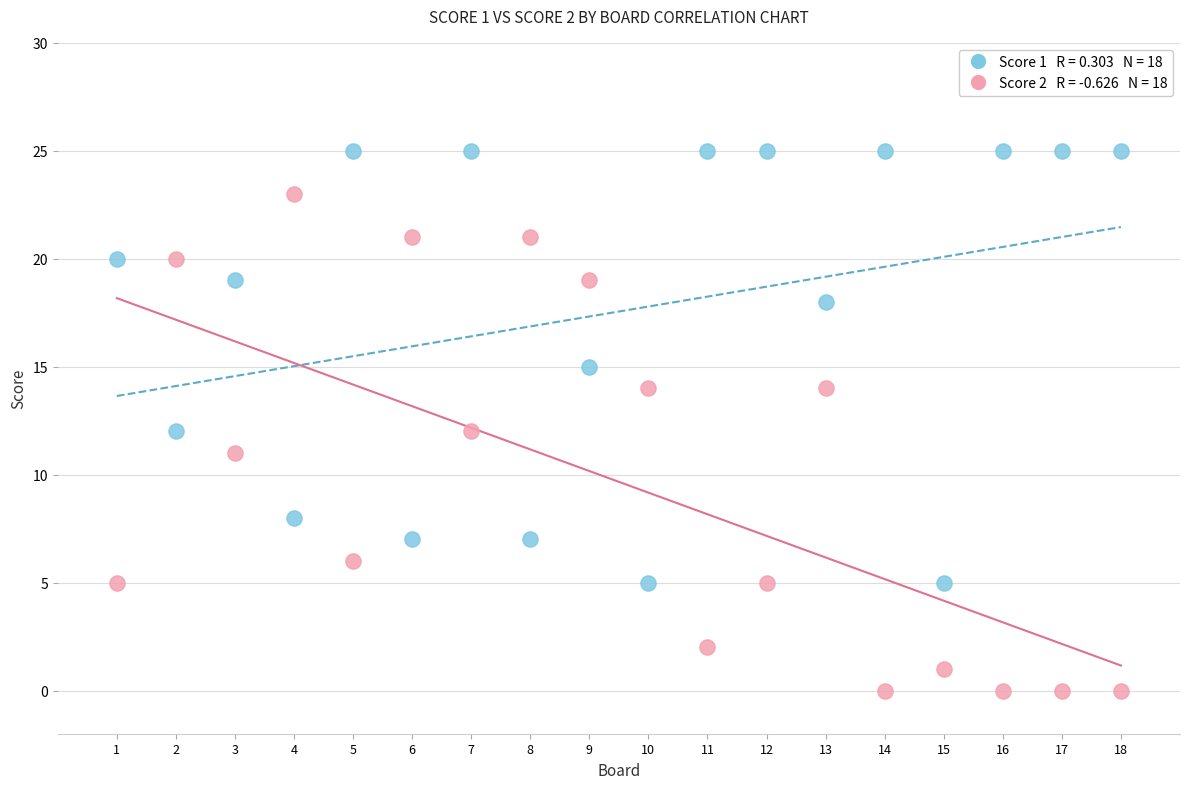

Across all data points, what is the range of Y values (max minus min)?

25